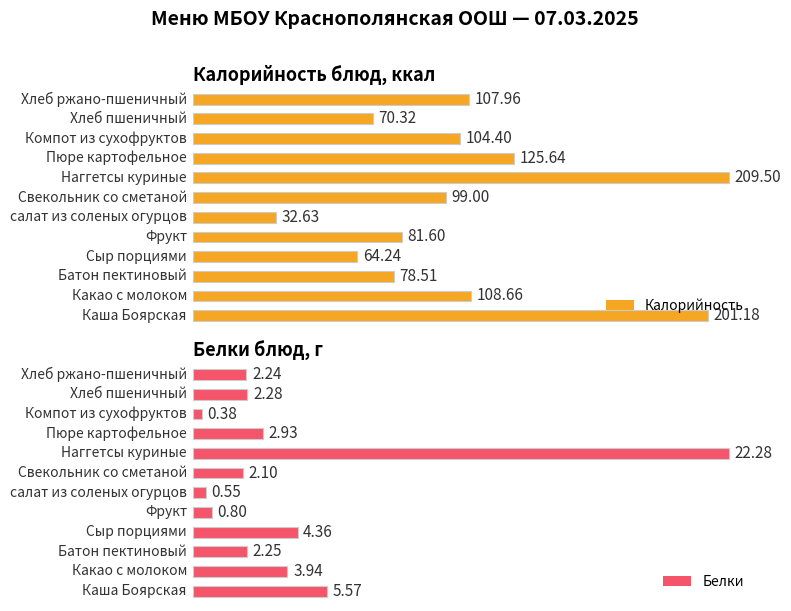

What is the value of the Белки bar at the 3rd from the left?

2.2